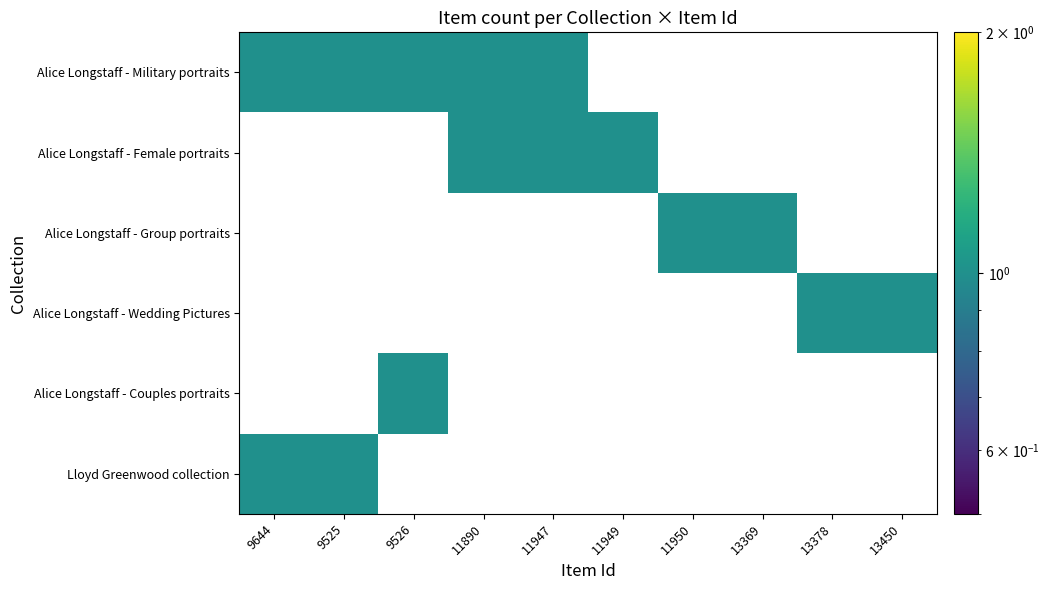

The Alice Longstaff - Female portraits series shows 0 at 13378. True or false?

True